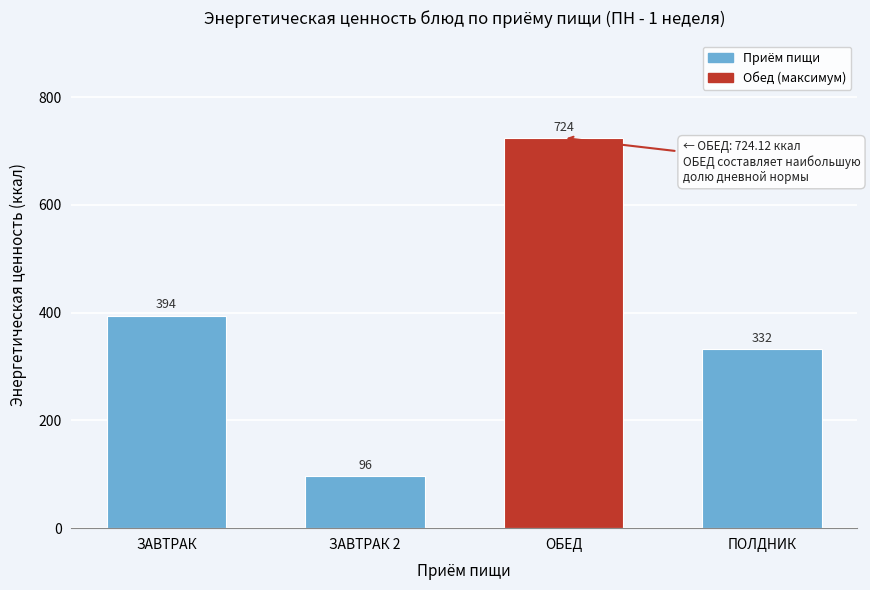

What is the value of the 3rd bar from the left?

724.1